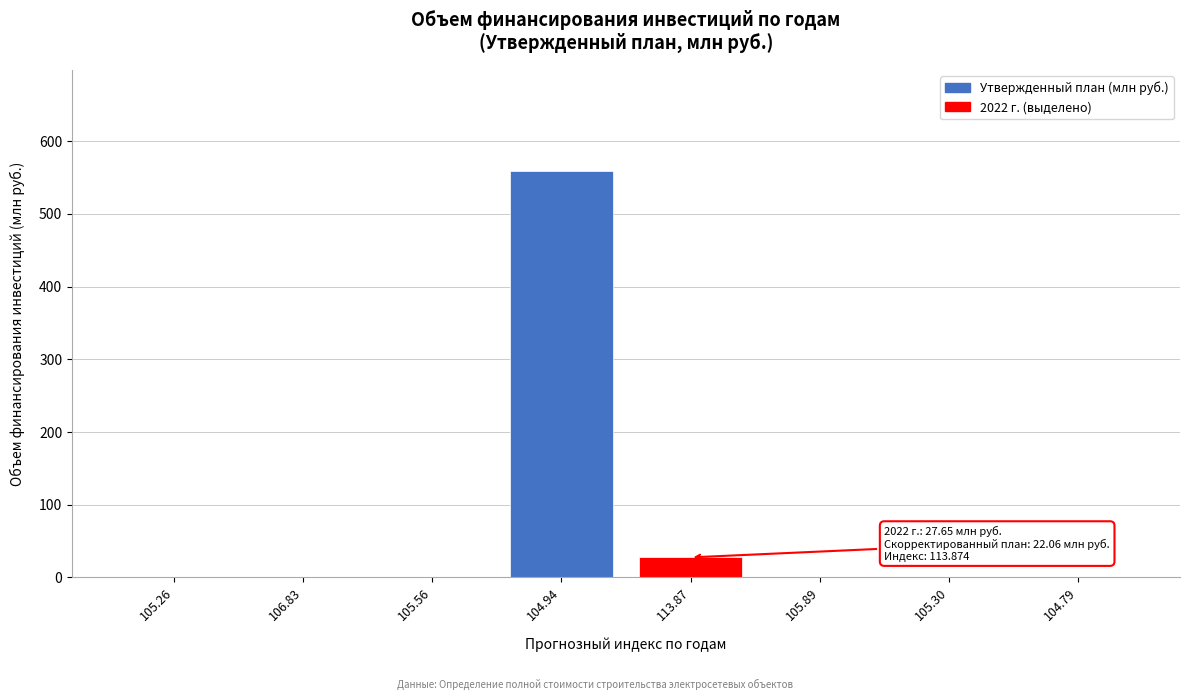

Reading left to right, extract all data points from this chart.

105.26=0.0	106.83=0.0	105.56=0.0	104.94=558.3	113.87=27.7	105.89=0.0	105.30=0.0	104.79=0.0